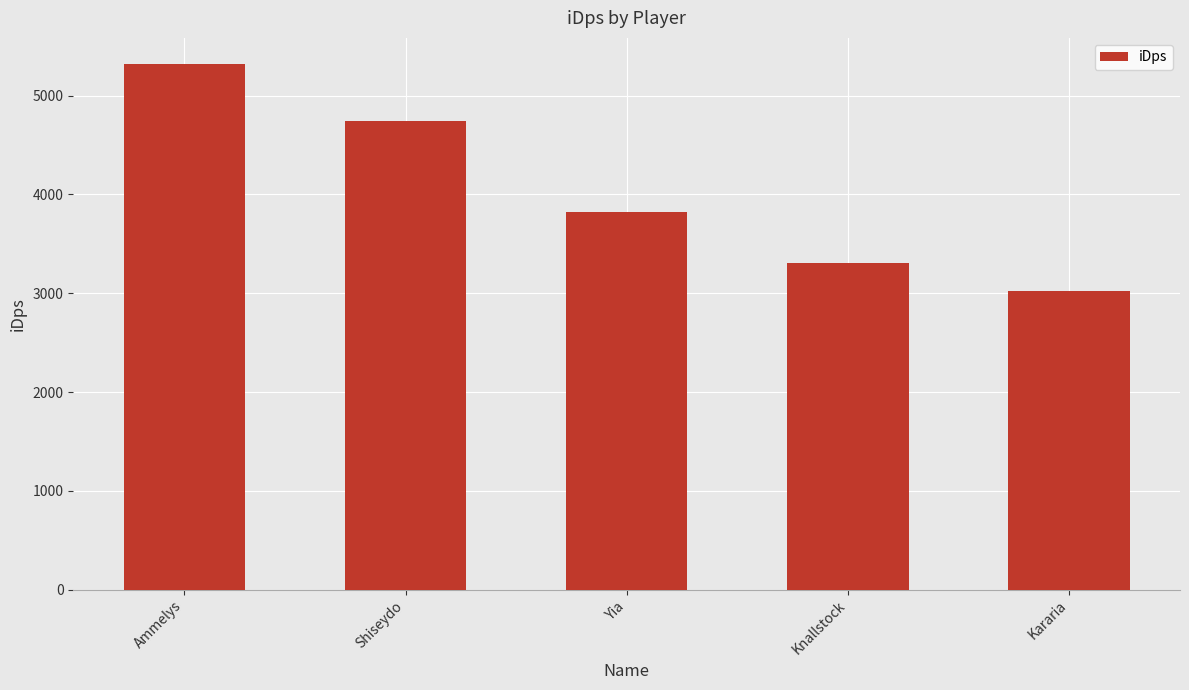

At which label does the data first exceed 3817?

Ammelys